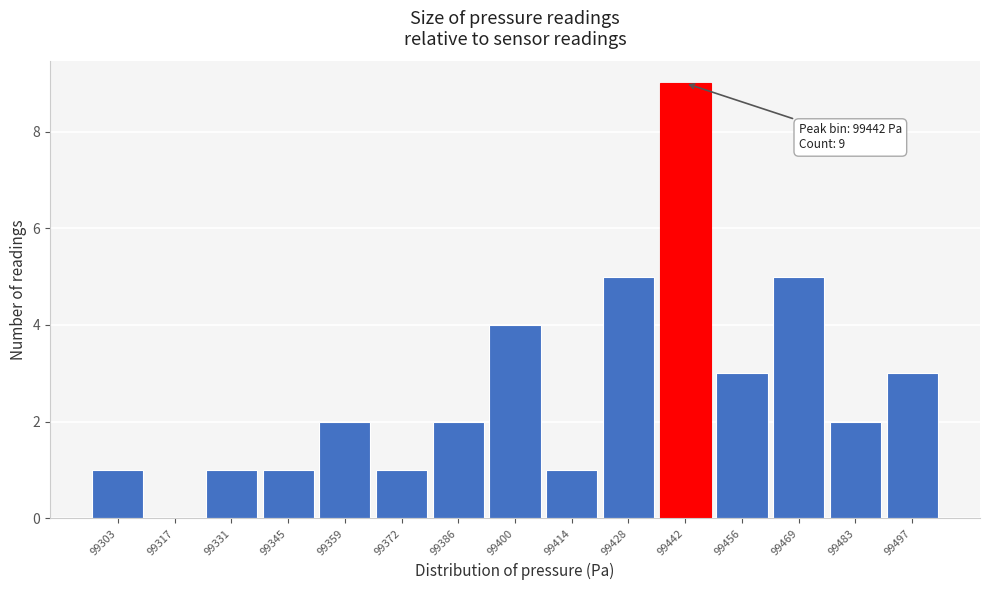

Reading left to right, extract all data points from this chart.

99303=1	99317=0	99331=1	99345=1	99359=2	99372=1	99386=2	99400=4	99414=1	99428=5	99442=9	99456=3	99469=5	99483=2	99497=3